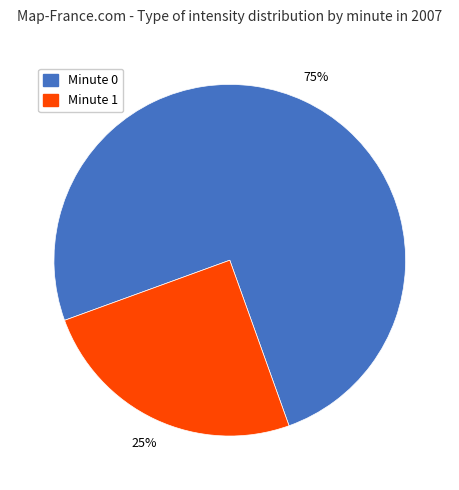

Is there a majority slice in this chart?

Yes